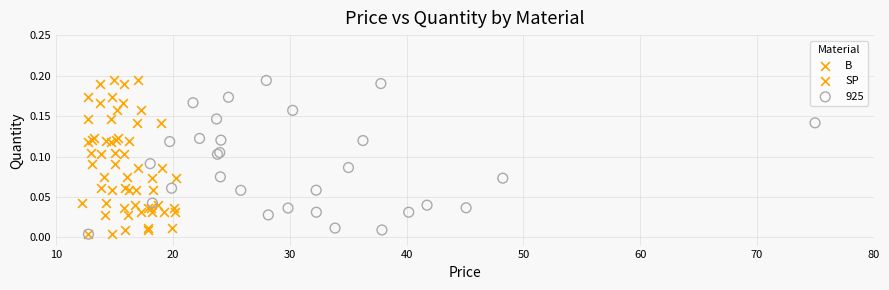

What are all the series names shown in the legend?

B, SP, 925